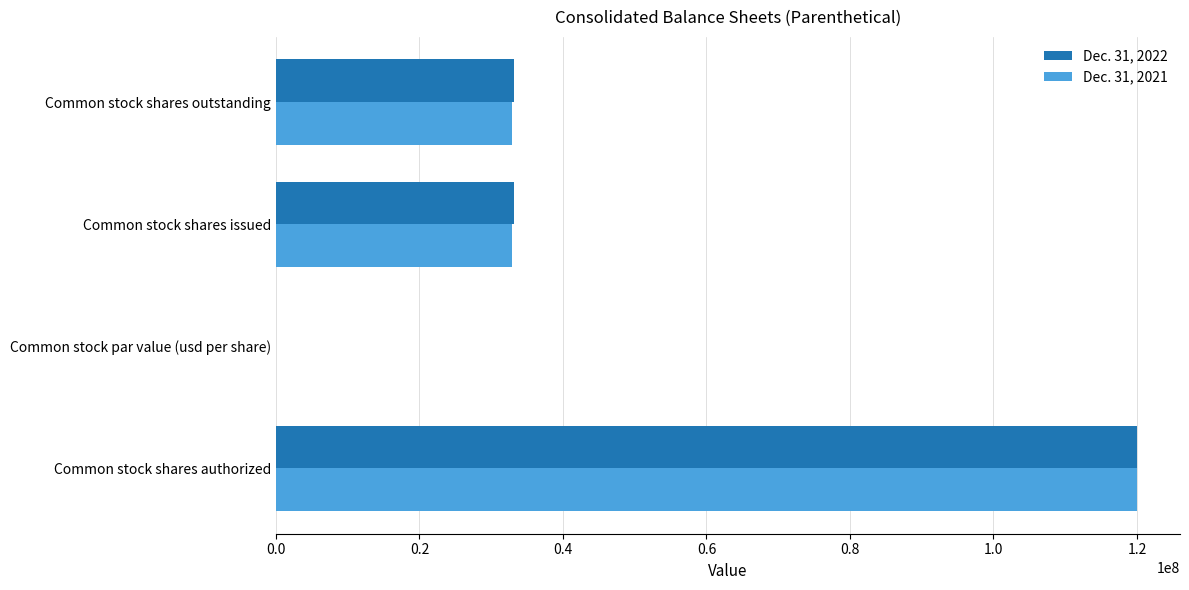

Is the value of Dec. 31, 2021 at Common stock par value (usd per share) greater than the value of Dec. 31, 2022 at Common stock shares issued?

No